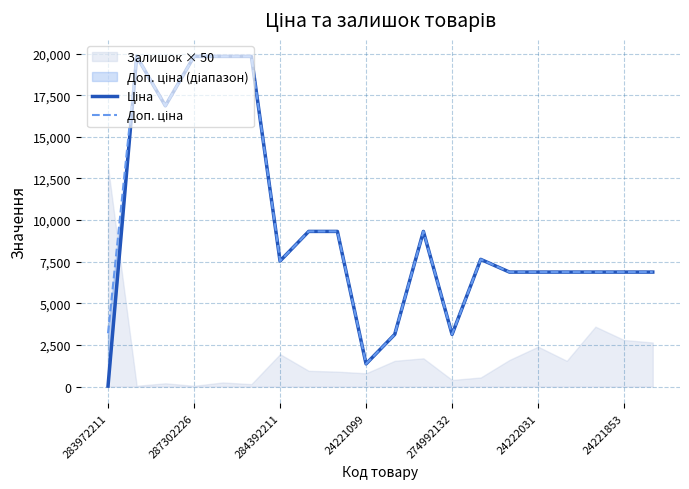

Which category has the lowest value in the Ціна series?

283972211